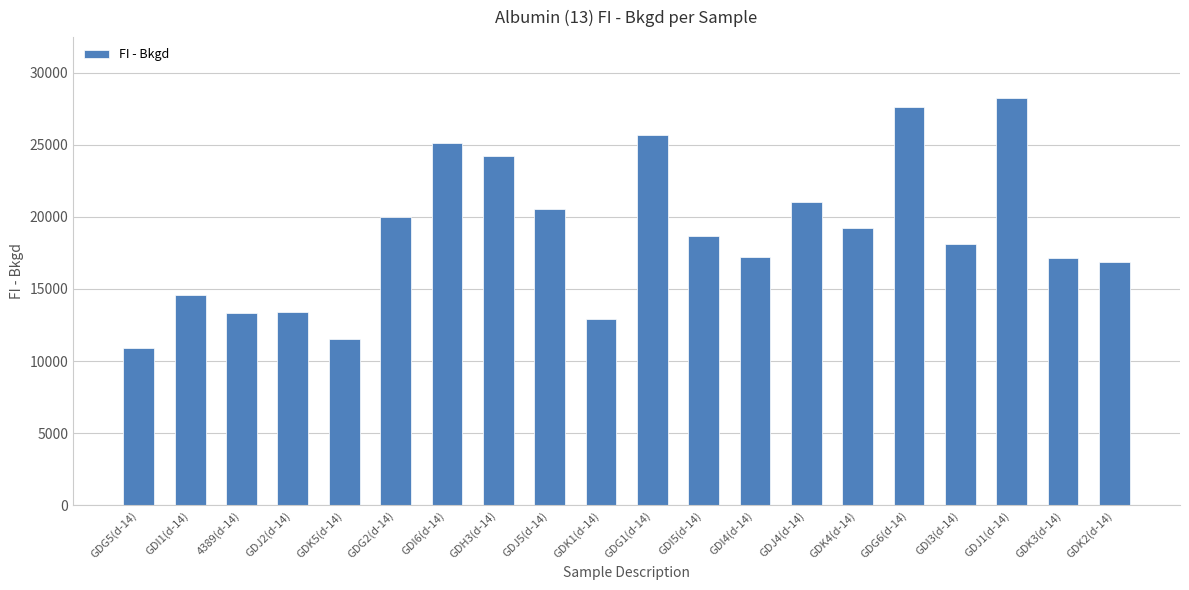

How many series are shown in this chart?

1